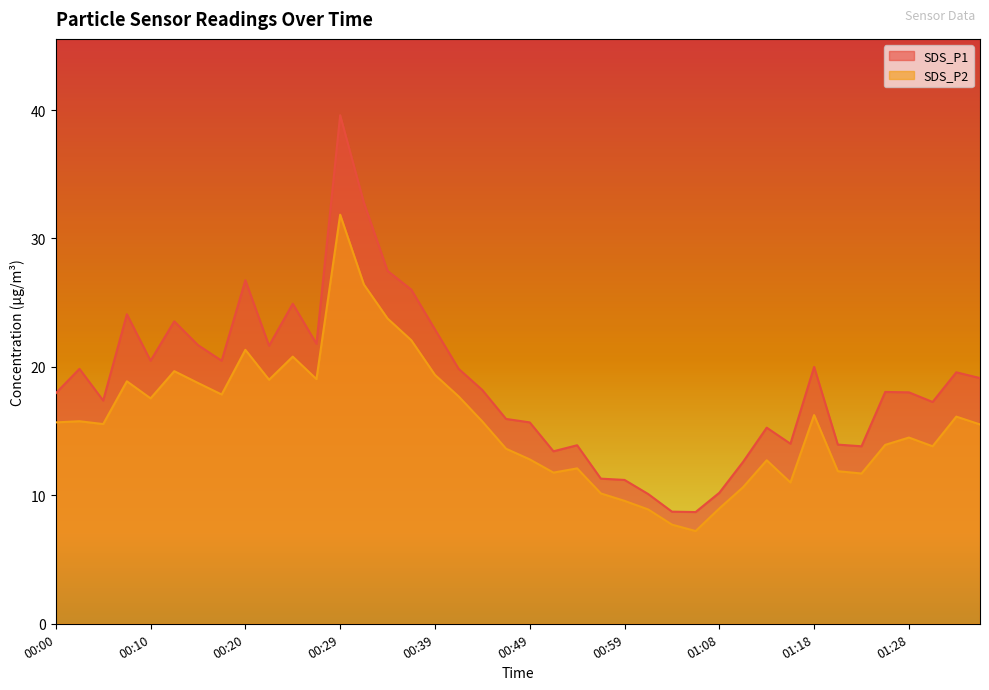

Is it true that SDS_P2 equals 23.8 at 00:34?

True